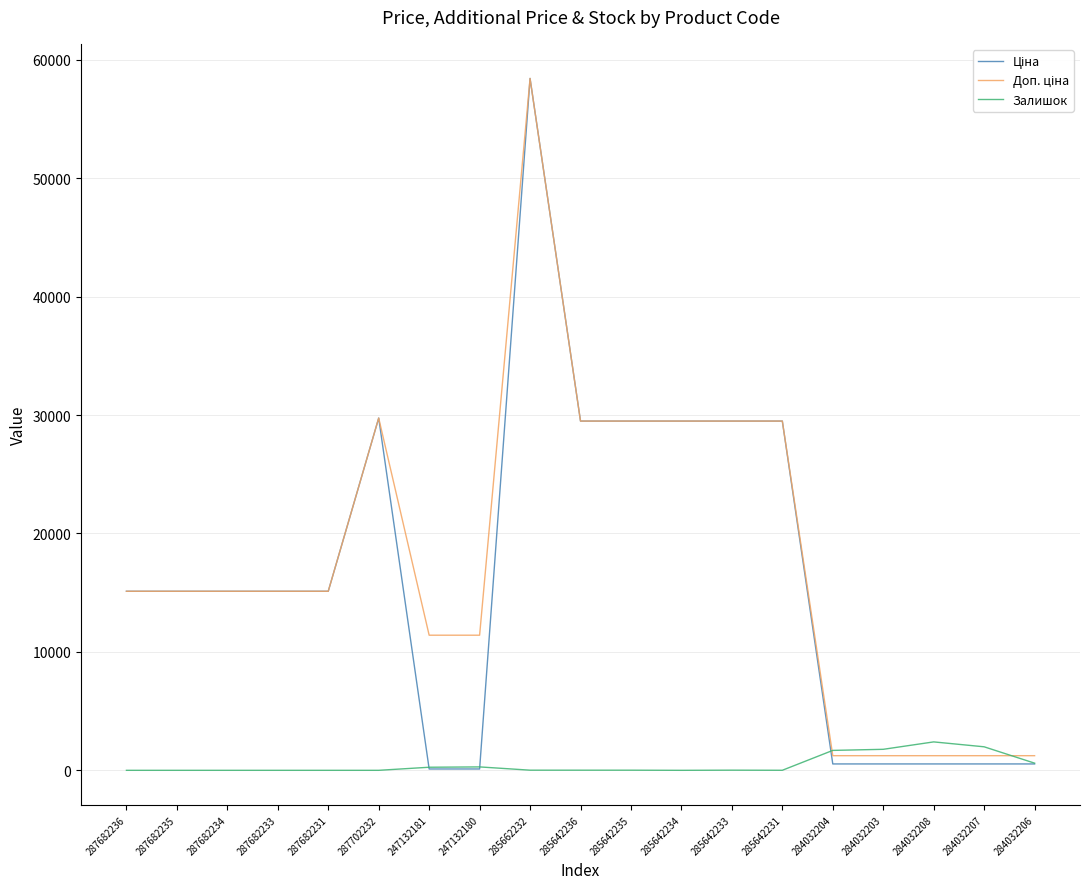

What is the difference between the highest and lowest values at 287682236?

15120.0